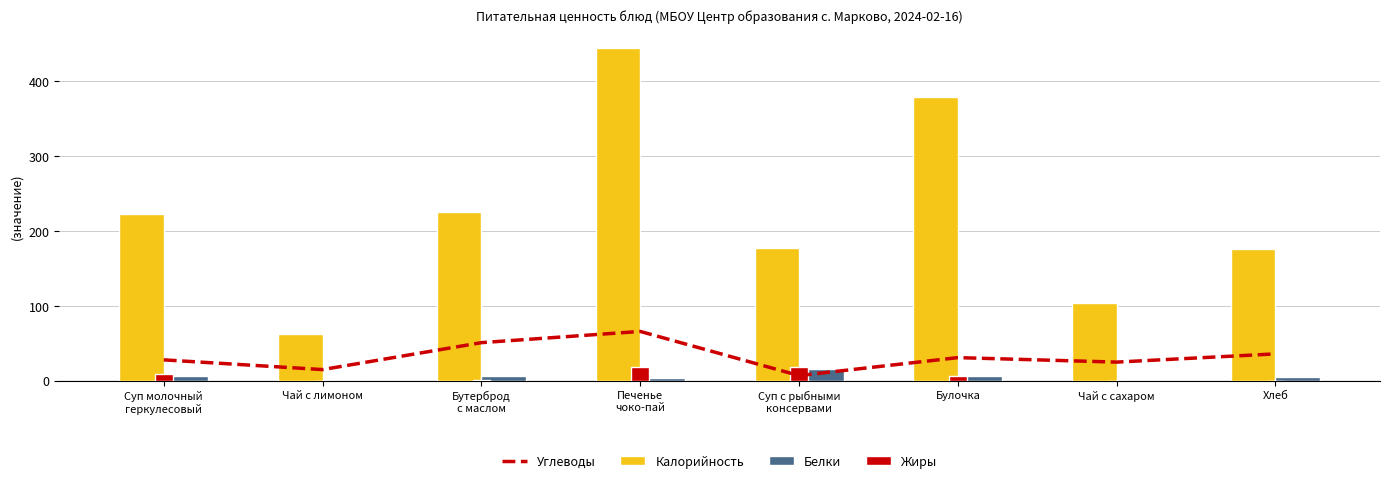

What is the total value across all series at Суп молочный
геркулесовый?

267